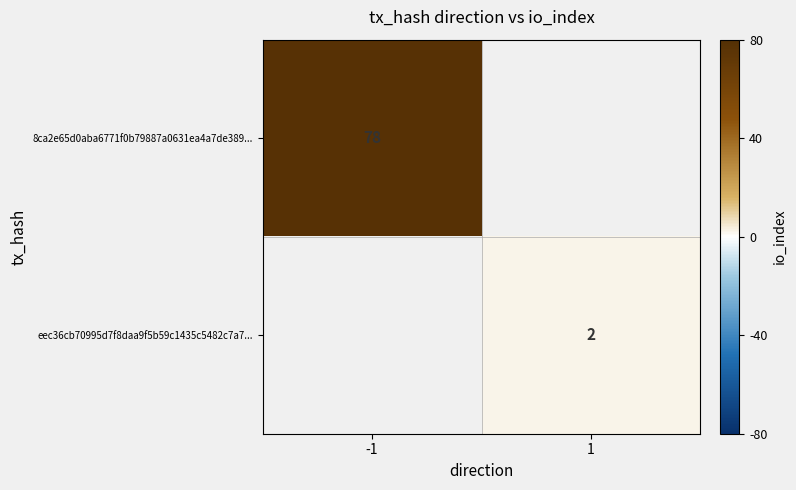

The eec36cb70995d7f8daa9f5b59c1435c5482c7a7... series shows 3 at 1. True or false?

False